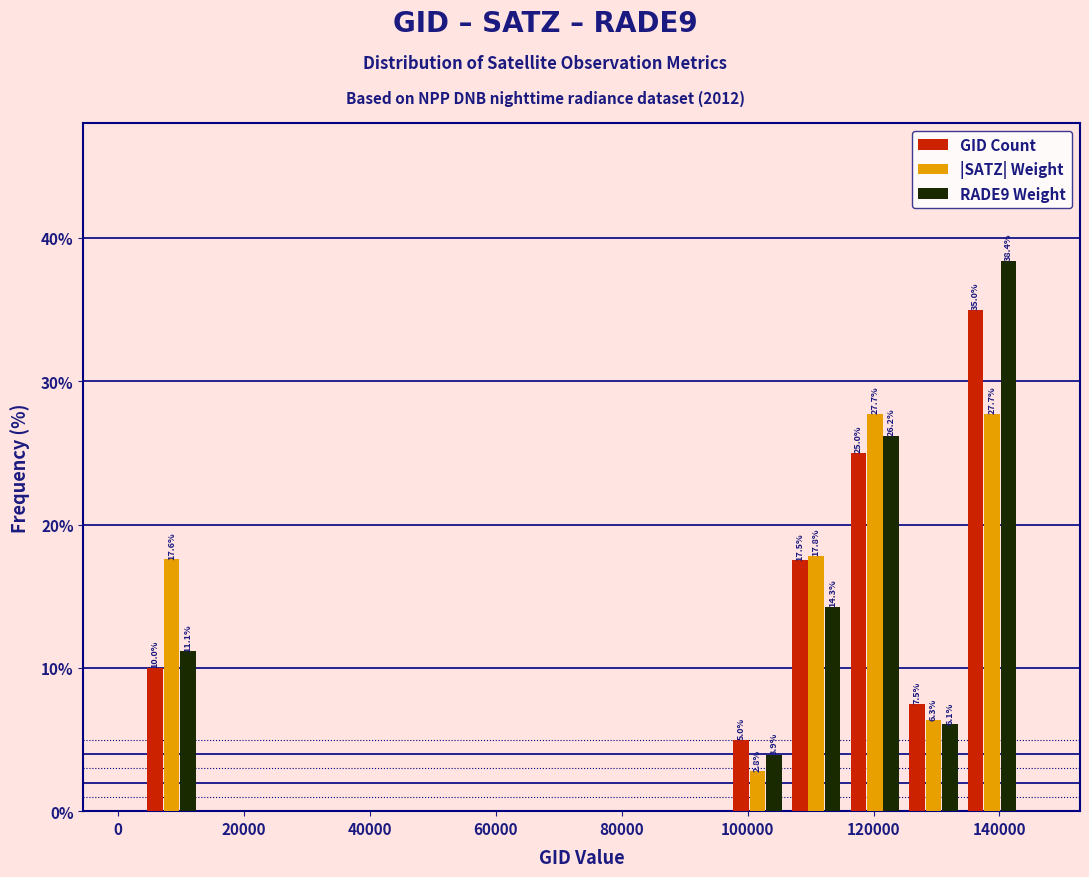

In the GID Count series, which range on the x-axis has the tallest bar?

134000 to 144000